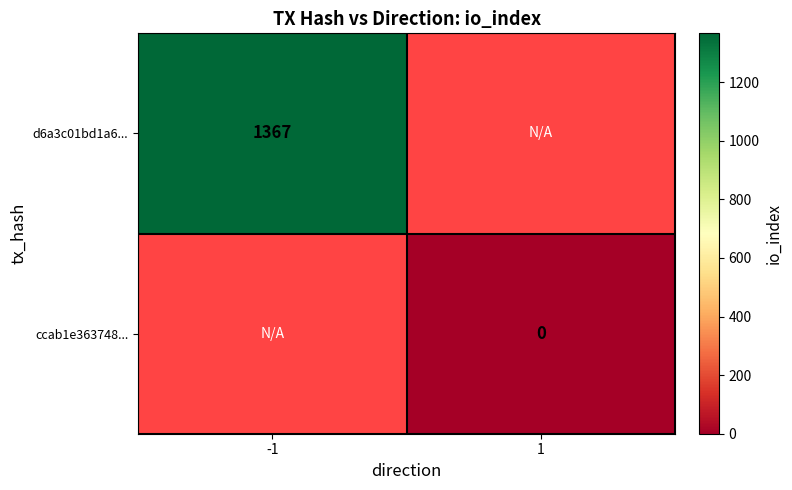

The d6a3c01bd1a6... series shows 1851 at -1. True or false?

False